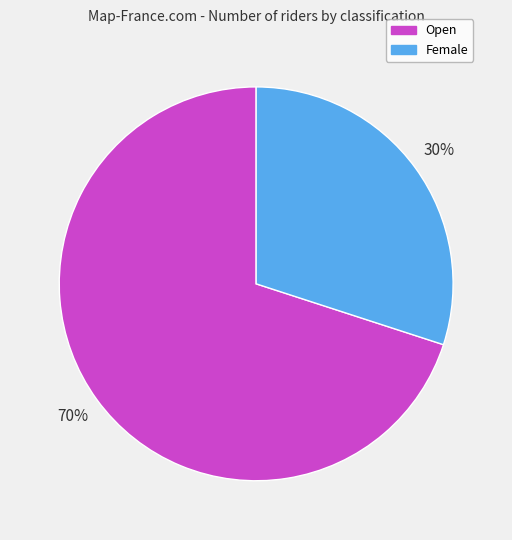

Count the number of slices in the pie.

2